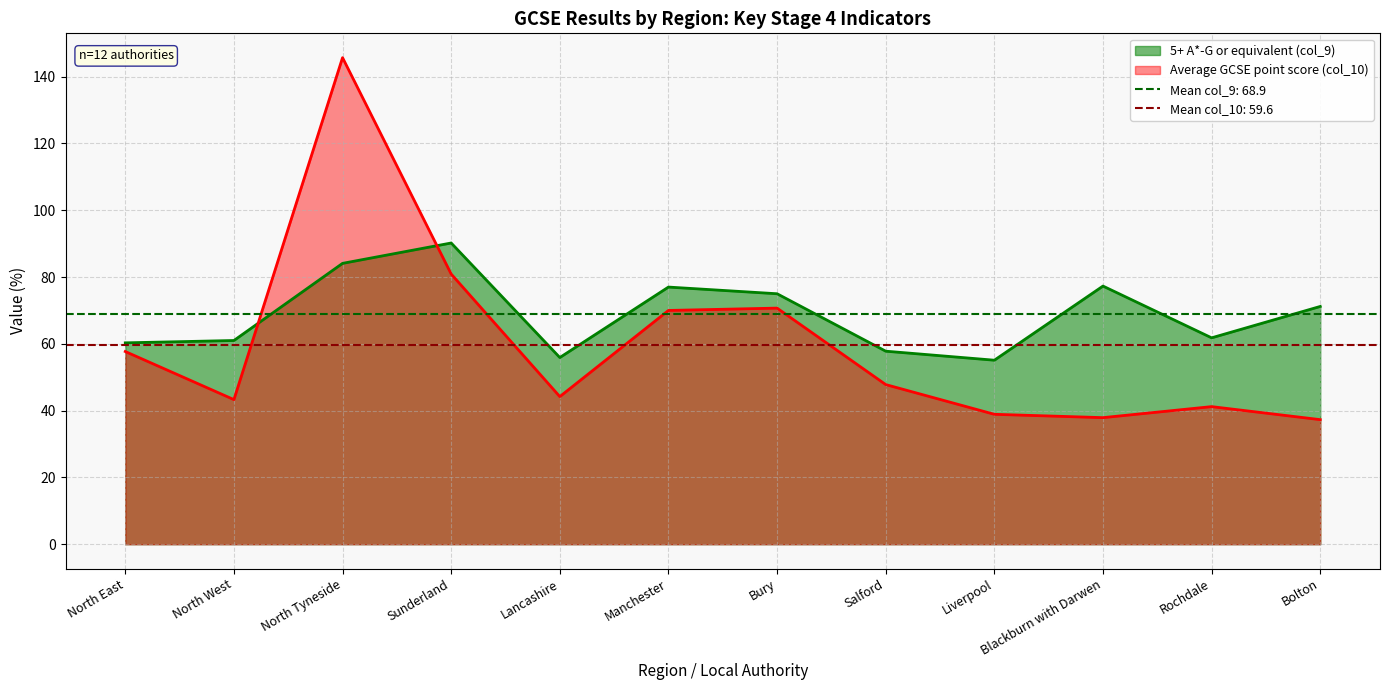

What is the minimum value for 5+ A*-G or equivalent (col_9)?

55.1